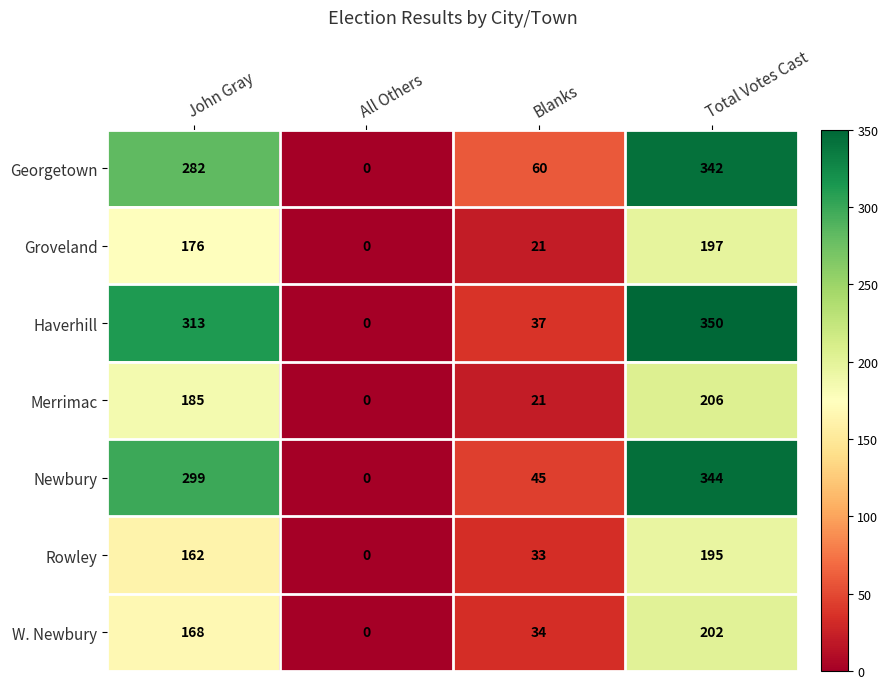

Which series has the largest total across all categories?

Haverhill